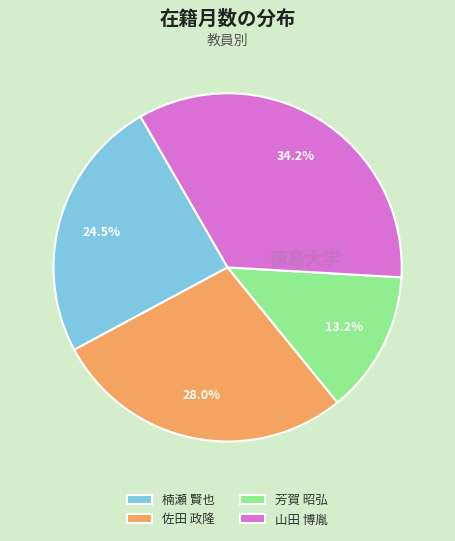

Count the number of slices in the pie.

4